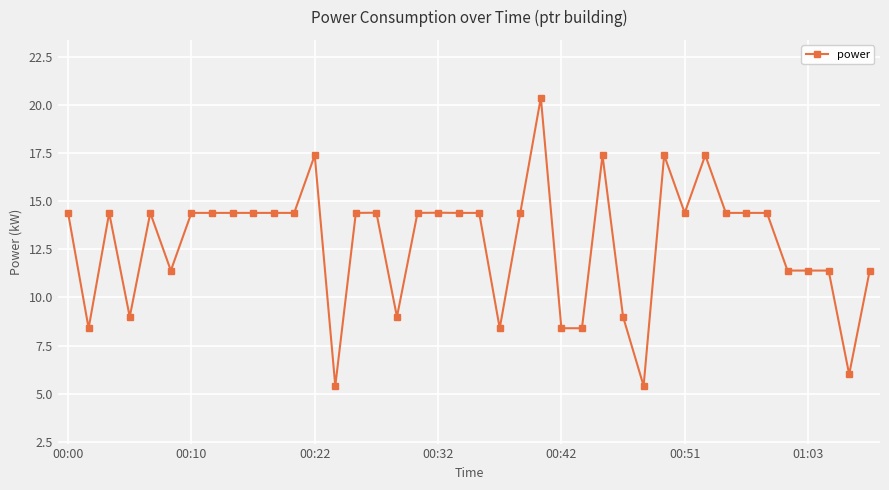

Reading left to right, extract all data points from this chart.

14.4	8.4	14.4	9.0	14.4	11.4	14.4	14.4	14.4	14.4	14.4	14.4	17.4	5.4	14.4	14.4	9.0	14.4	14.4	14.4	14.4	8.4	14.4	20.4	8.4	8.4	17.4	9.0	5.4	17.4	14.4	17.4	14.4	14.4	14.4	11.4	11.4	11.4	6.0	11.4